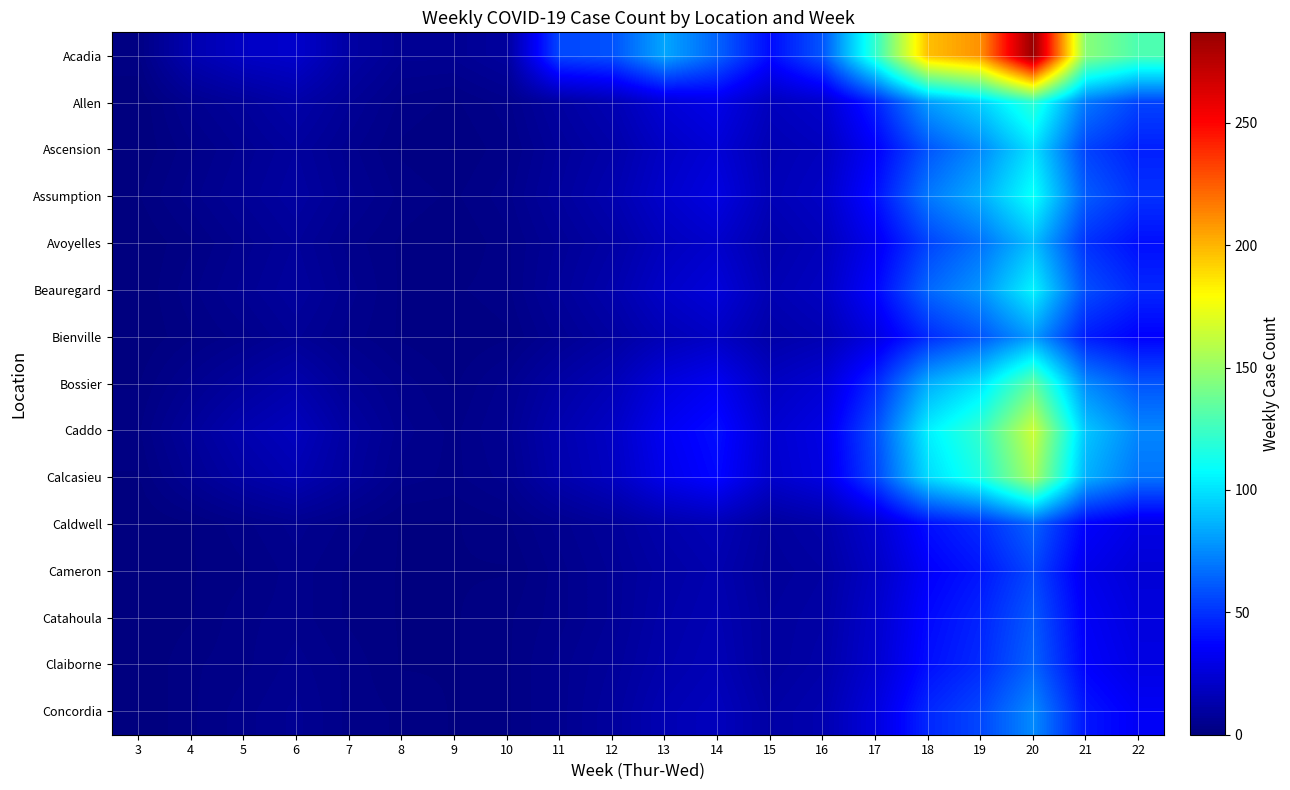

List the series in order of their peak value, lowest first.

Cameron, Catahoula, Caldwell, Claiborne, Concordia, Bienville, Avoyelles, Ascension, Beauregard, Assumption, Allen, Bossier, Calcasieu, Caddo, Acadia